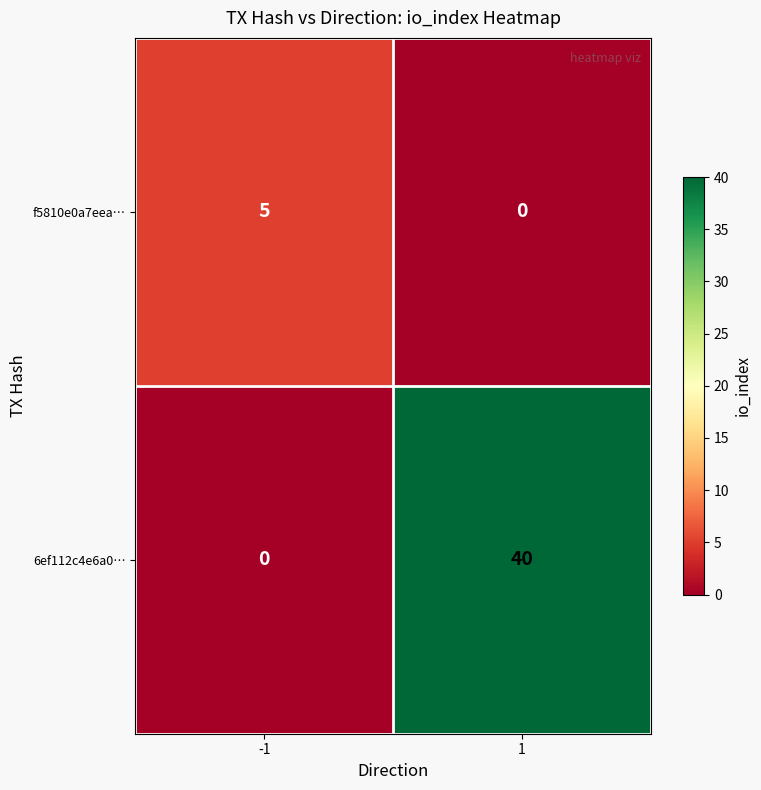

What is the maximum value shown in the chart?

40